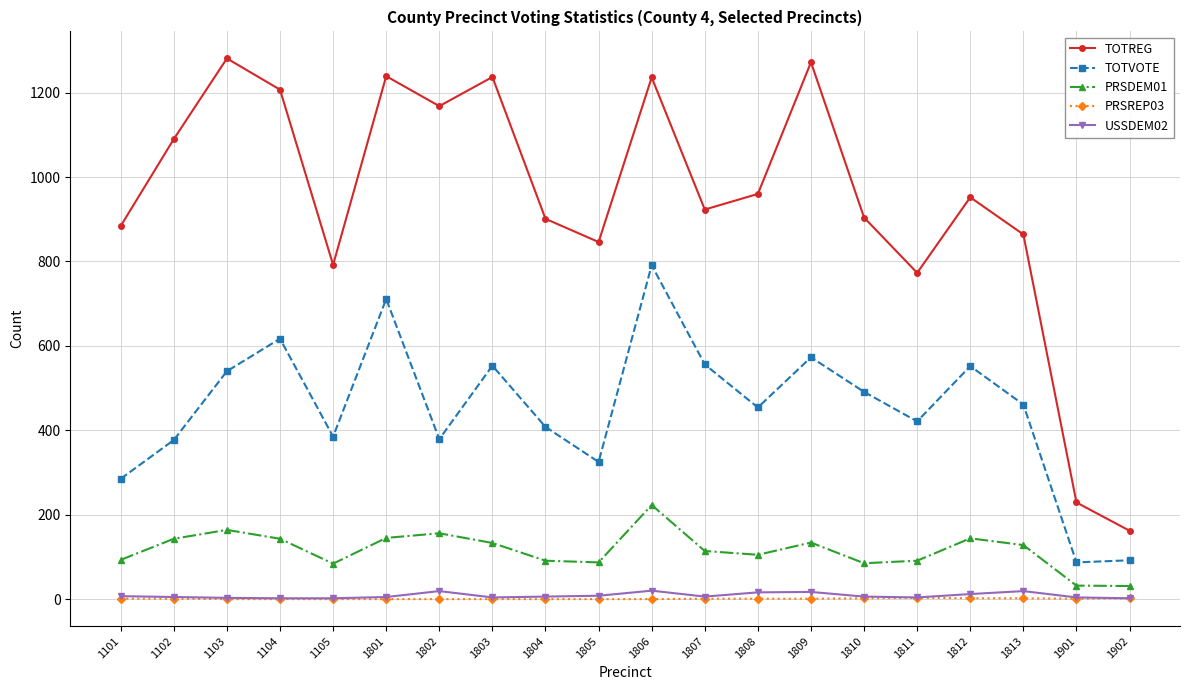

How many PRSREP03 values are between 0 and 2?

19